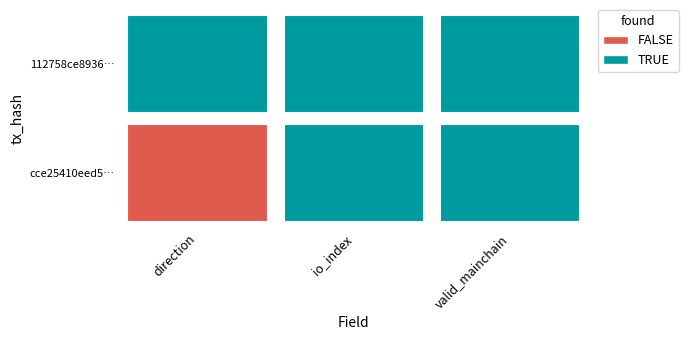

Between direction and valid_mainchain, which series saw the biggest shift?

cce25410eed50d6dc05e5b3ed967968c2cc4521